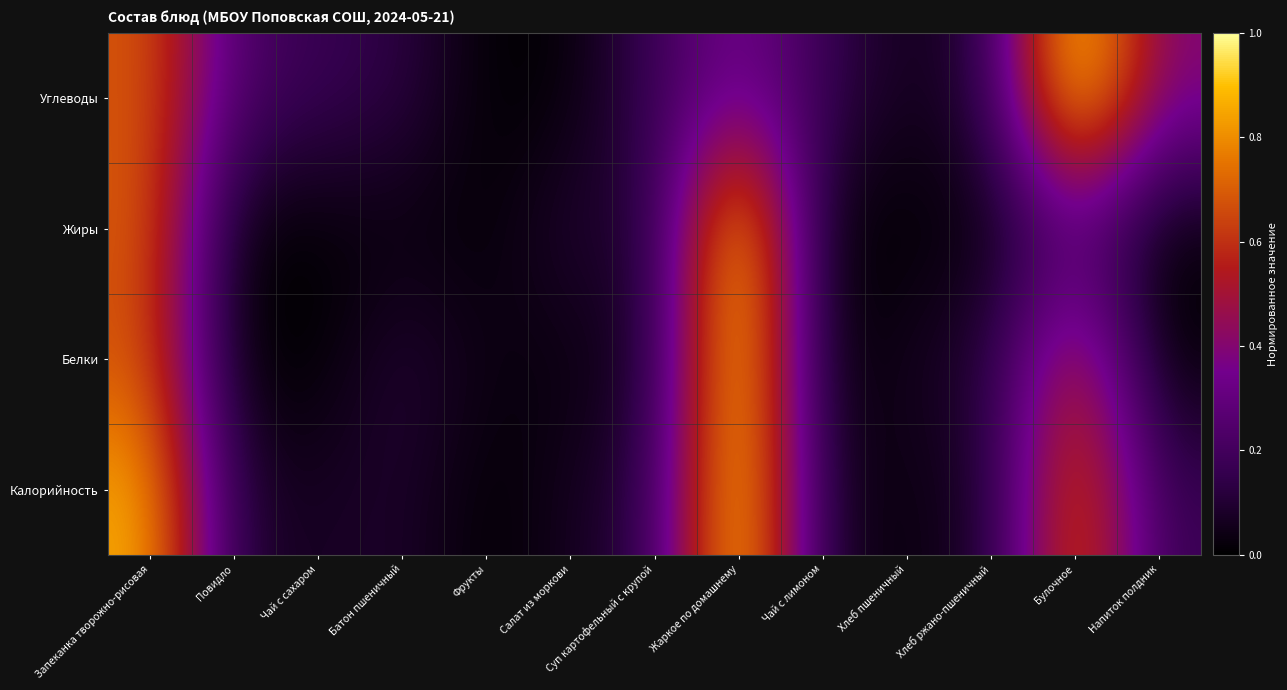

Between Чай с сахаром and Суп картофельный с крупой, which series saw the biggest shift?

Белки